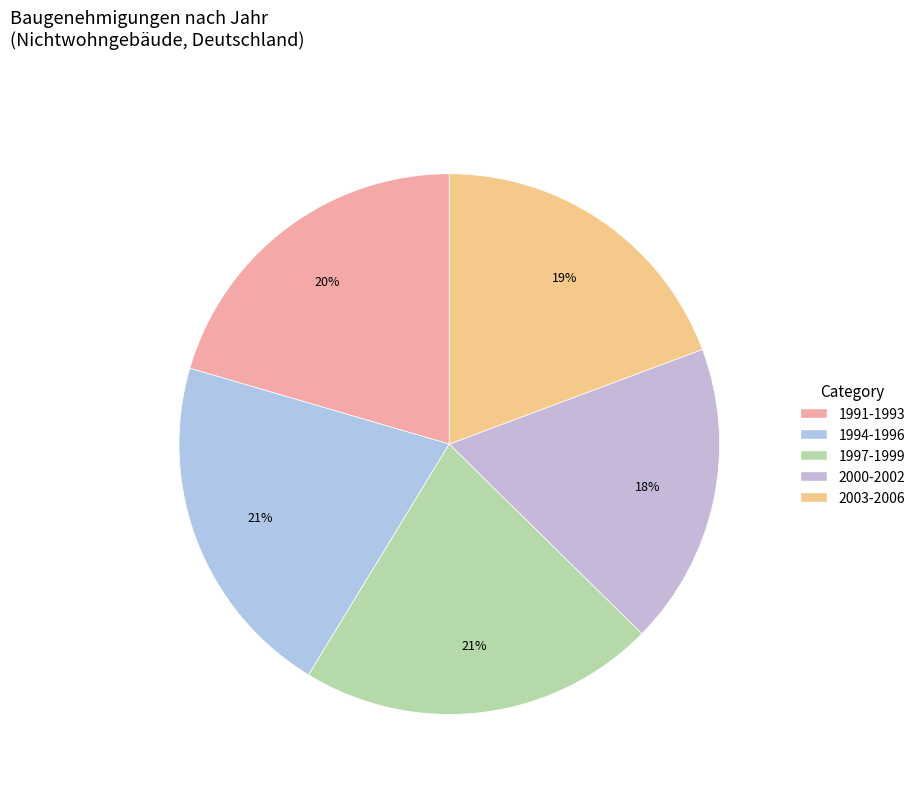

How many segments does this pie chart have?

5